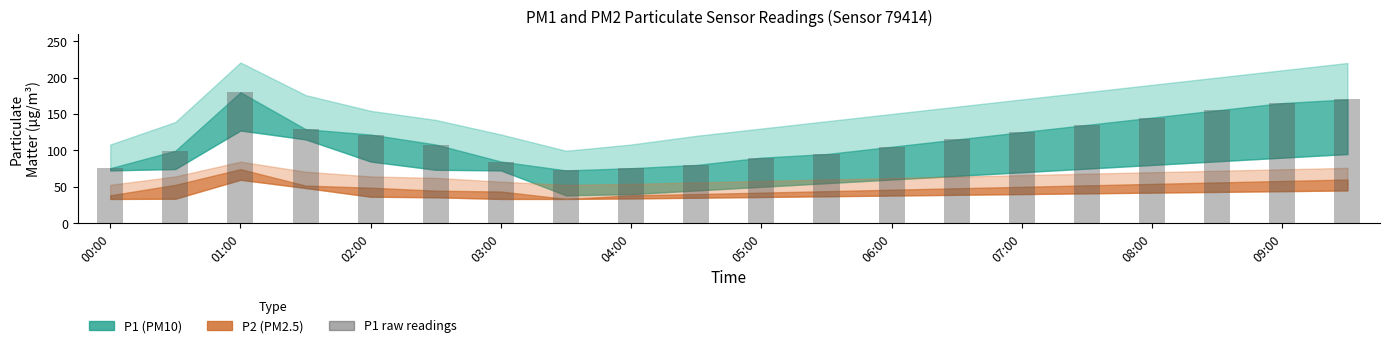

What is the maximum value shown in the chart?

179.8